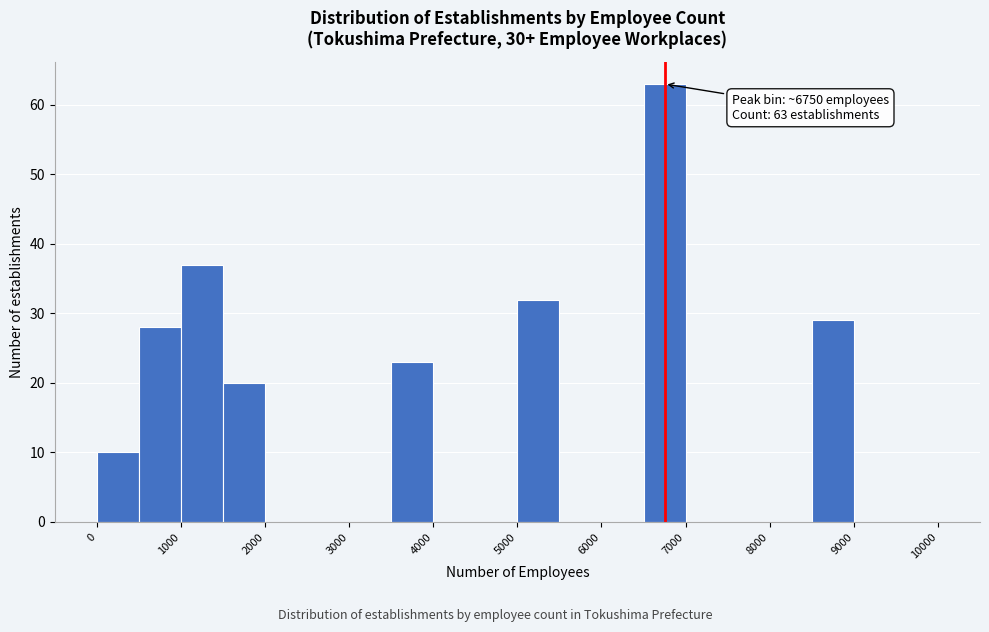

Over which range of the x-axis is the bar tallest?

6500 to 7000